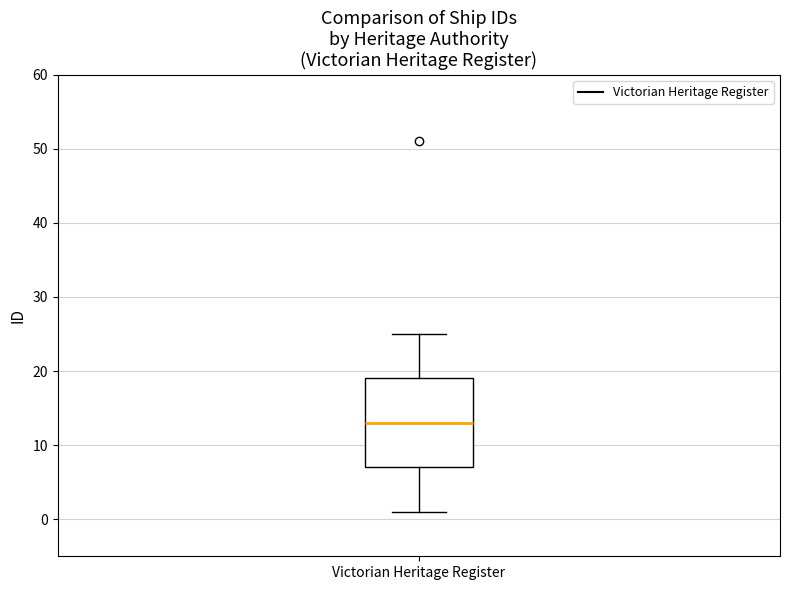

Where does the median line of the box for Victorian Heritage Register sit on the y-axis? The values are not printed on the chart, so give them approximately, as read against the axis.

13